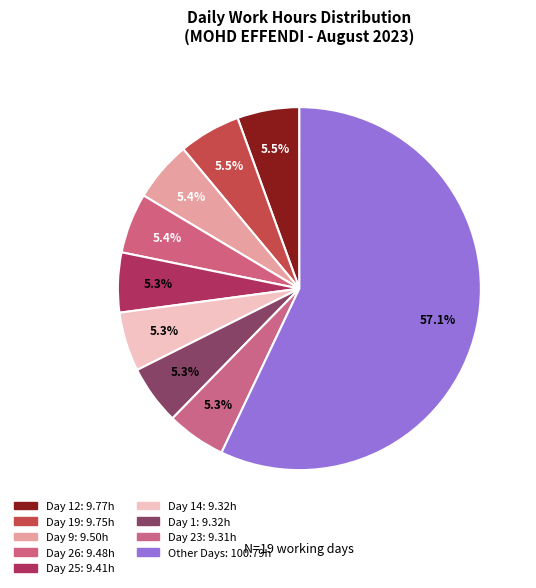

How many slices are in this pie chart?

9